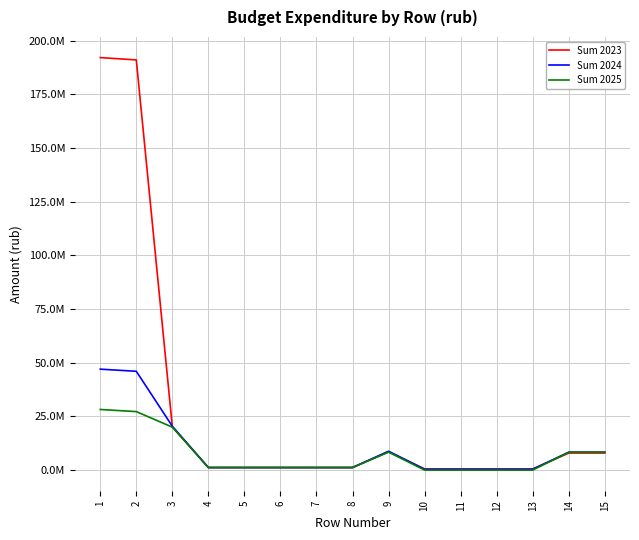

After their last crossing, which series has the higher values: Sum 2023 or Sum 2024?

Sum 2024